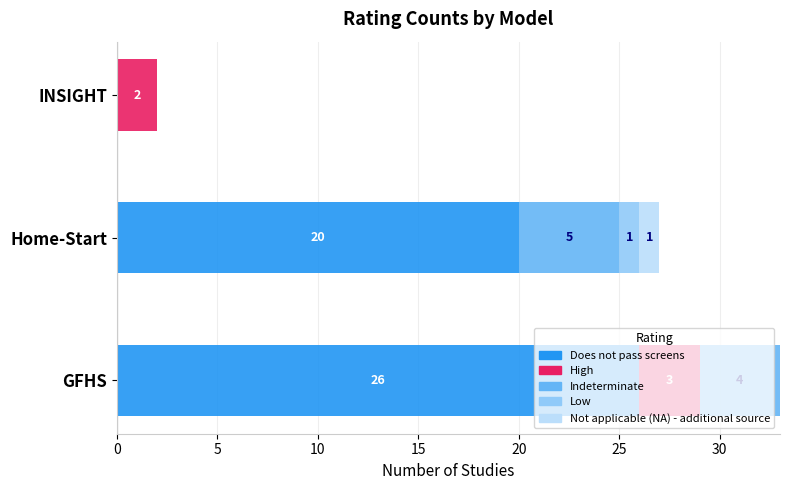

Where is Does not pass screens nearest to the value 13?

Home-Start